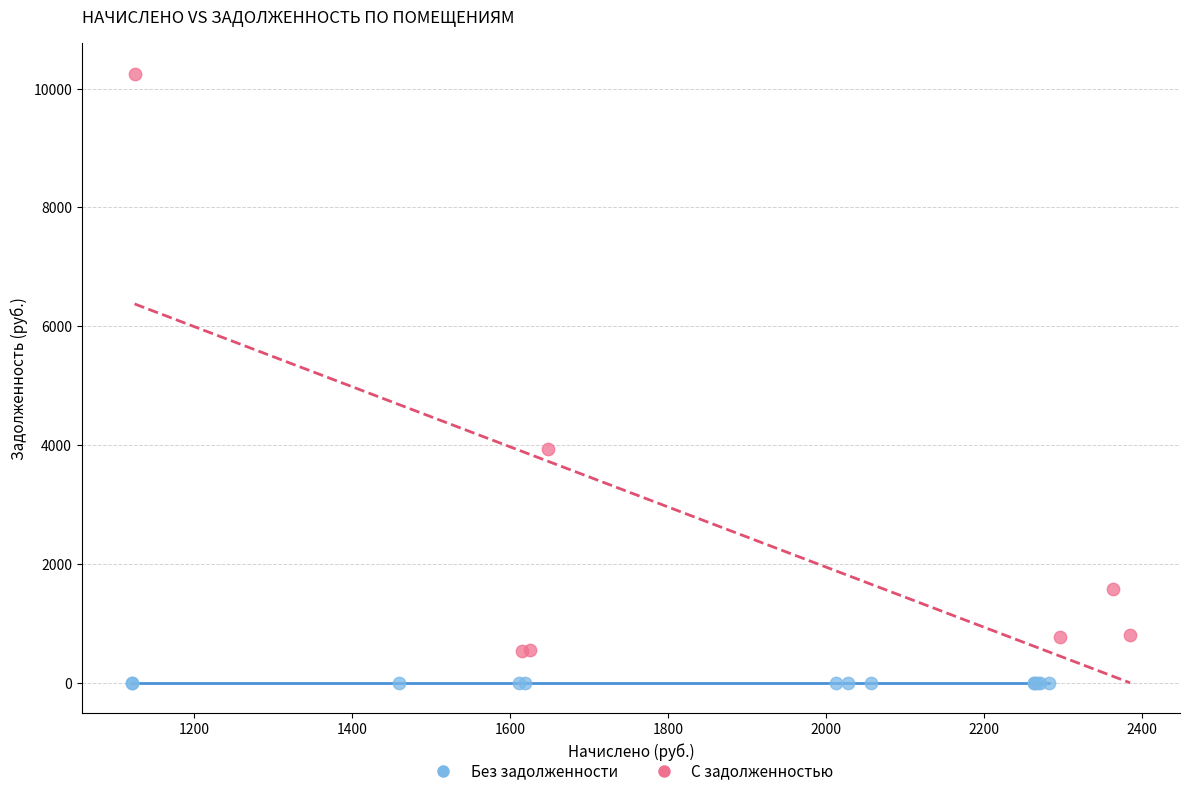

Which series reaches the minimum Y coordinate?

Без задолженности